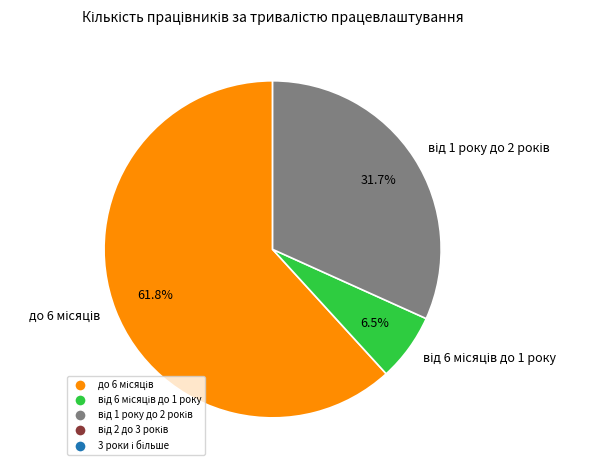

Does any single category account for the majority?

Yes